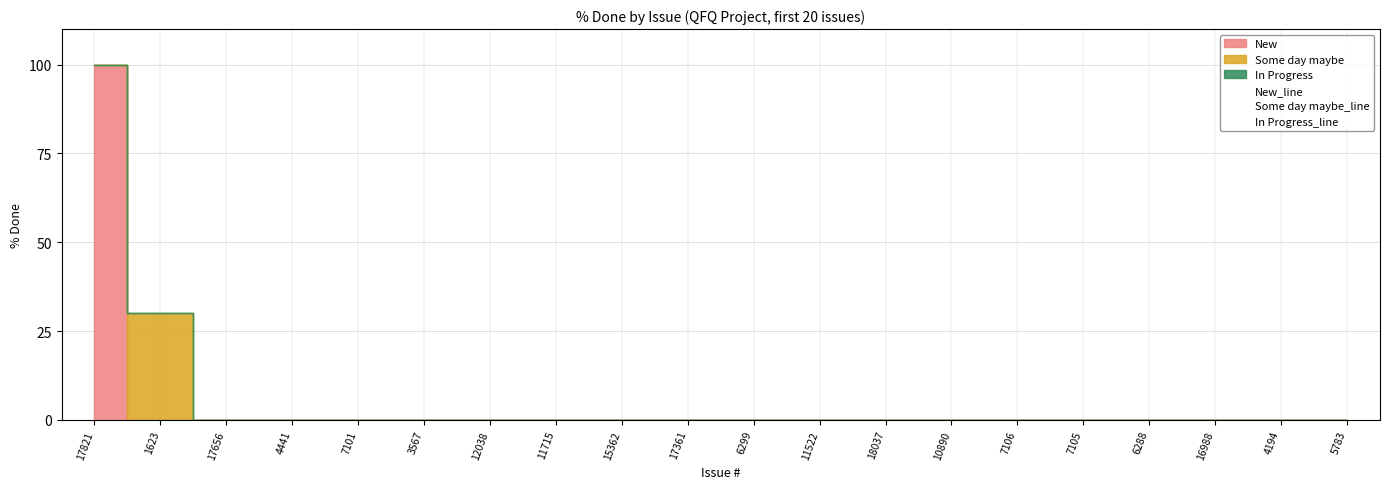

At how many categories does at least one series exceed 84?

1